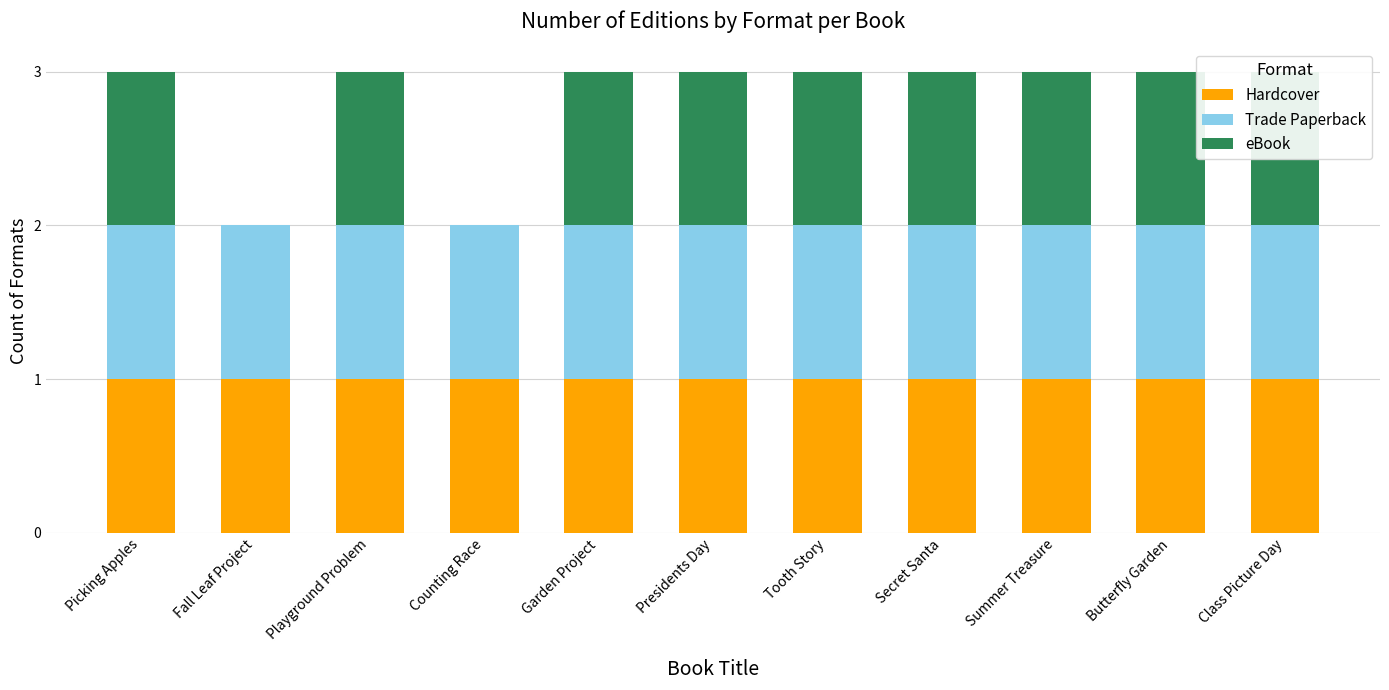

What is the label of the 7th bar from the left?

Tooth Story